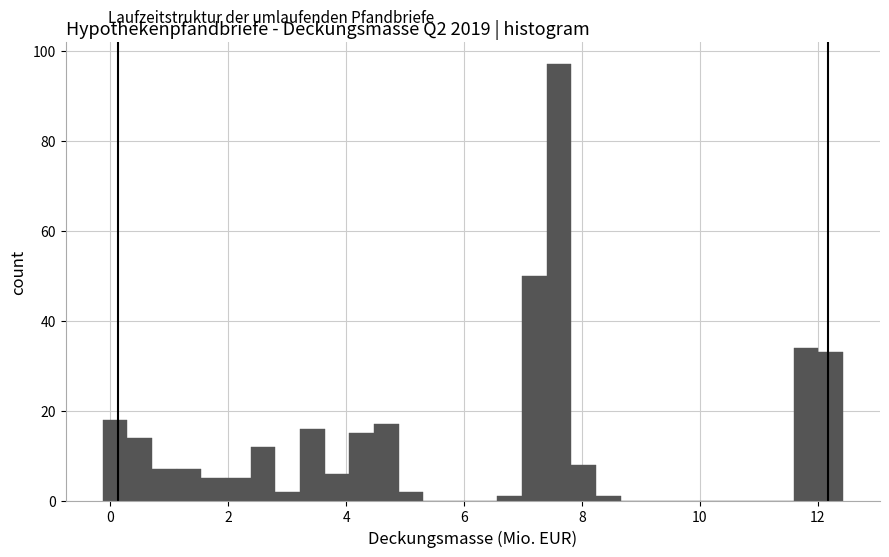

Around what value on the x-axis is the tallest bar? Give the approximate position of its centre, as read against the axis.

7.6